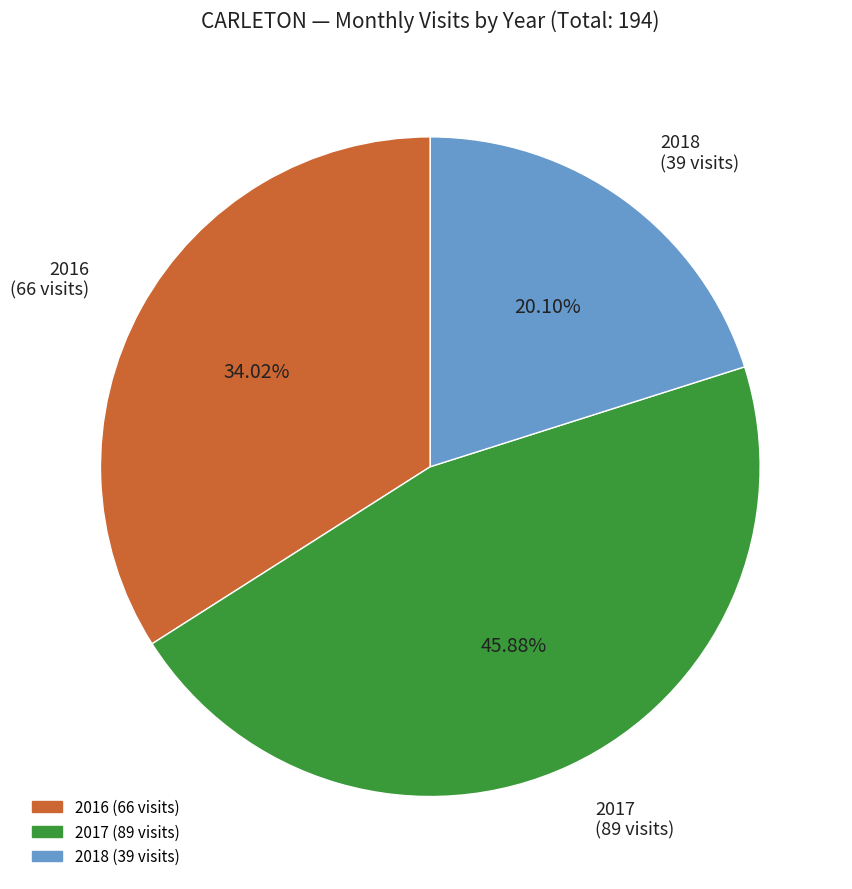

What is the largest slice in the pie chart?

2017 (89 visits)